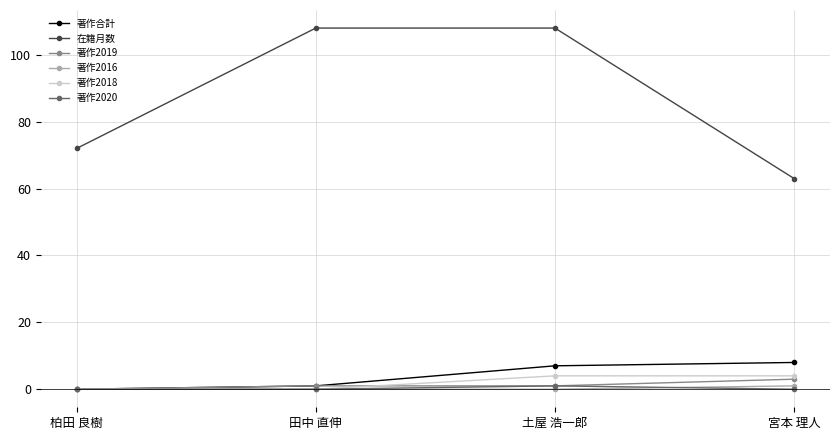

True or false: 在籍月数 and 著作2016 cross at least once.

False